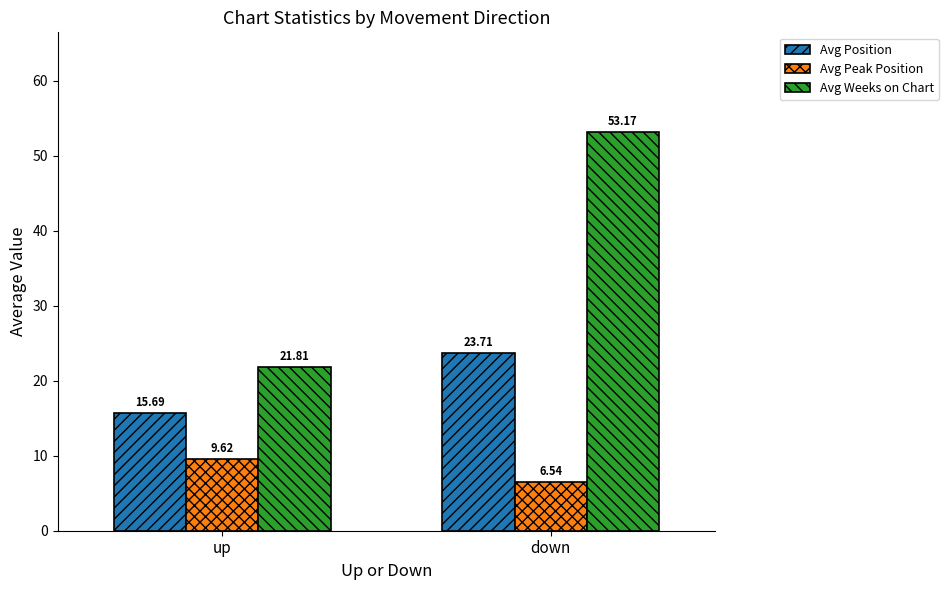

List the labels in order of Avg Weeks on Chart value, largest first.

down, up